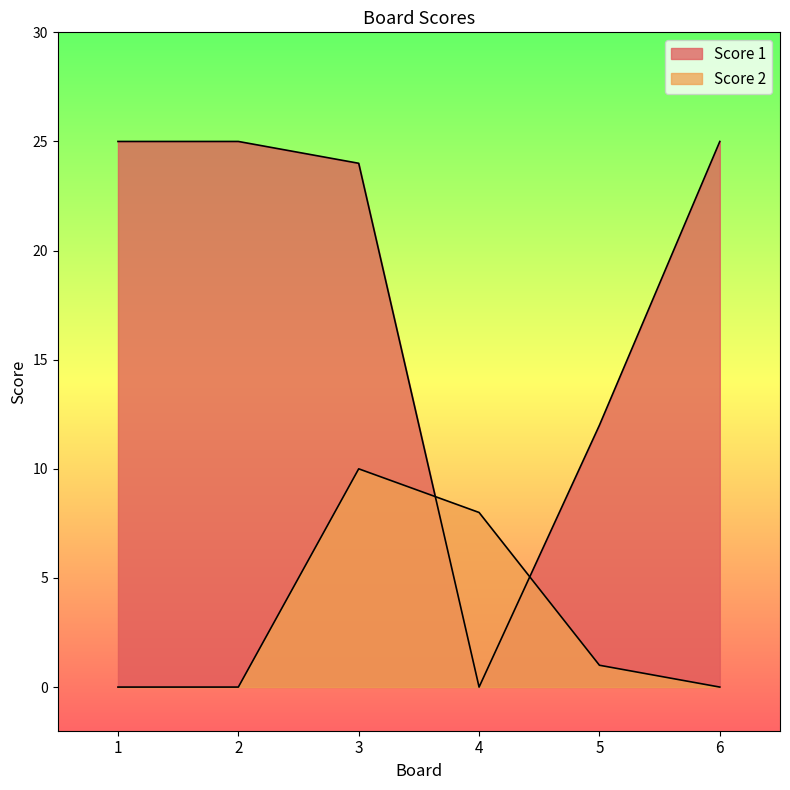

Is it true that Score 2 equals -6 at 6?

False